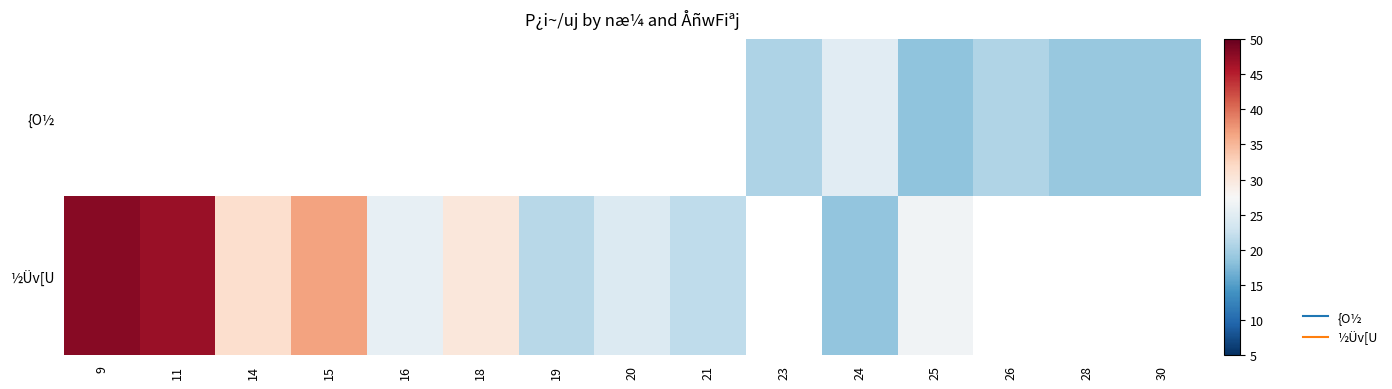

Which category has the highest value in the ½Üv[U series?

9